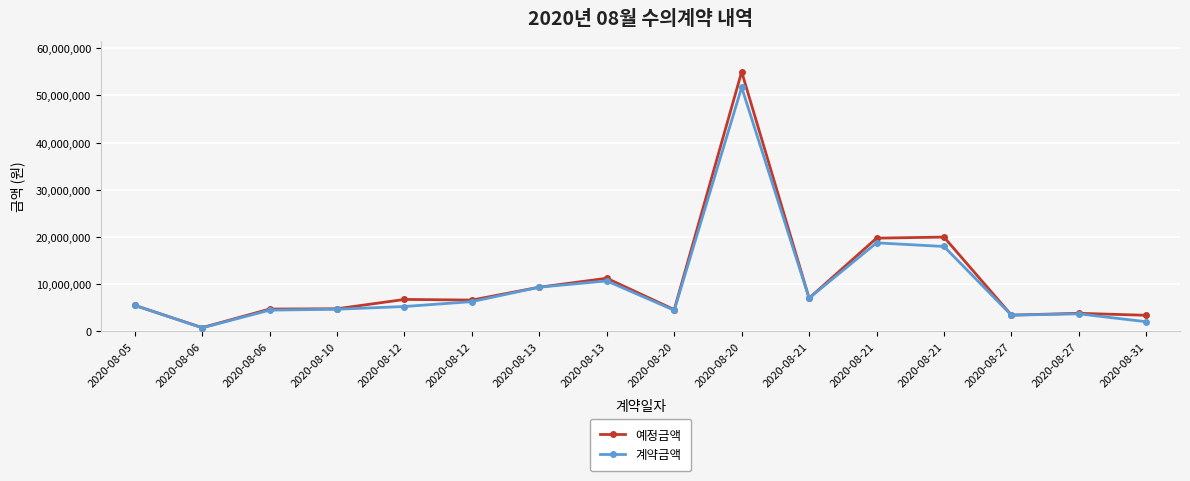

What is the difference between the second highest and second lowest values in the 예정금액 series?

16588000